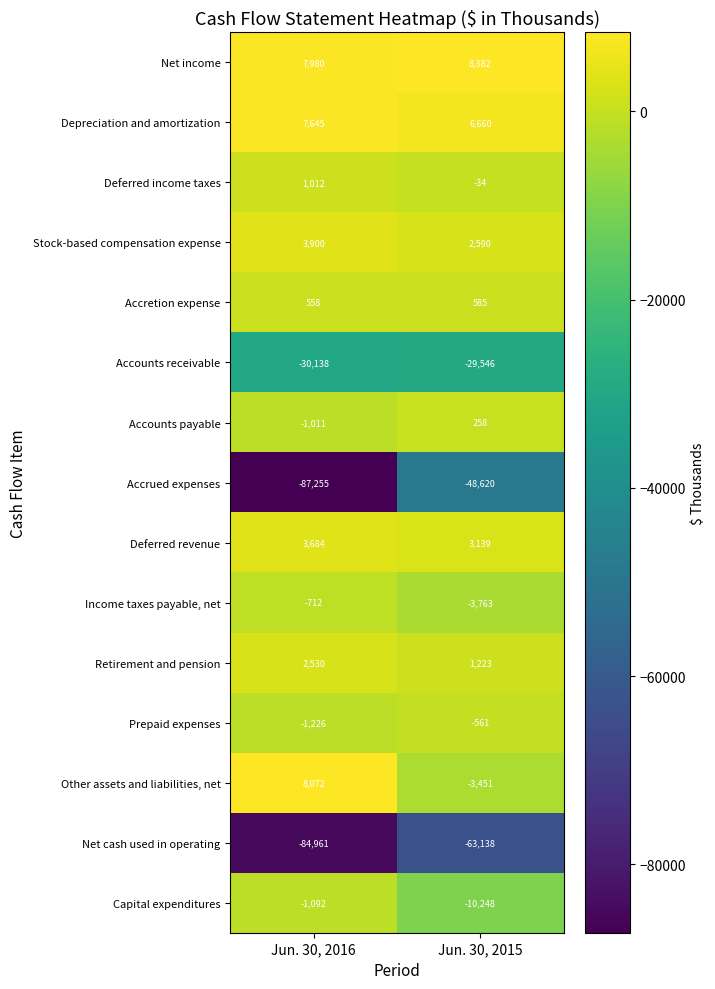

Reading left to right, extract all data points from this chart.

Net income: Jun. 30, 2016=7980	Jun. 30, 2015=8382
Depreciation and amortization: Jun. 30, 2016=7645	Jun. 30, 2015=6660
Deferred income taxes: Jun. 30, 2016=1012	Jun. 30, 2015=-34
Stock-based compensation expense: Jun. 30, 2016=3900	Jun. 30, 2015=2590
Accretion expense: Jun. 30, 2016=558	Jun. 30, 2015=585
Accounts receivable: Jun. 30, 2016=-30138	Jun. 30, 2015=-29546
Accounts payable: Jun. 30, 2016=-1011	Jun. 30, 2015=258
Accrued expenses: Jun. 30, 2016=-87255	Jun. 30, 2015=-48620
Deferred revenue: Jun. 30, 2016=3684	Jun. 30, 2015=3139
Income taxes payable, net: Jun. 30, 2016=-712	Jun. 30, 2015=-3763
Retirement and pension: Jun. 30, 2016=2530	Jun. 30, 2015=1223
Prepaid expenses: Jun. 30, 2016=-1226	Jun. 30, 2015=-561
Other assets and liabilities, net: Jun. 30, 2016=8072	Jun. 30, 2015=-3451
Net cash used in operating: Jun. 30, 2016=-84961	Jun. 30, 2015=-63138
Capital expenditures: Jun. 30, 2016=-1092	Jun. 30, 2015=-10248